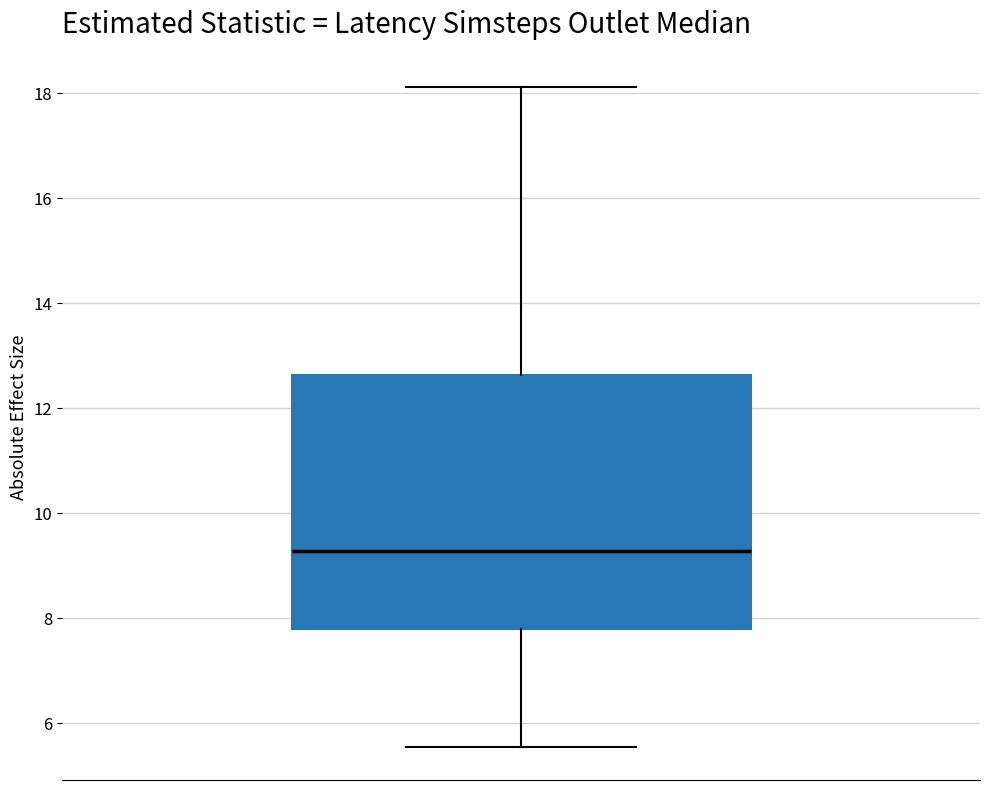

Where does the upper whisker of the box end on the y-axis? The values are not printed on the chart, so give them approximately, as read against the axis.

18.2